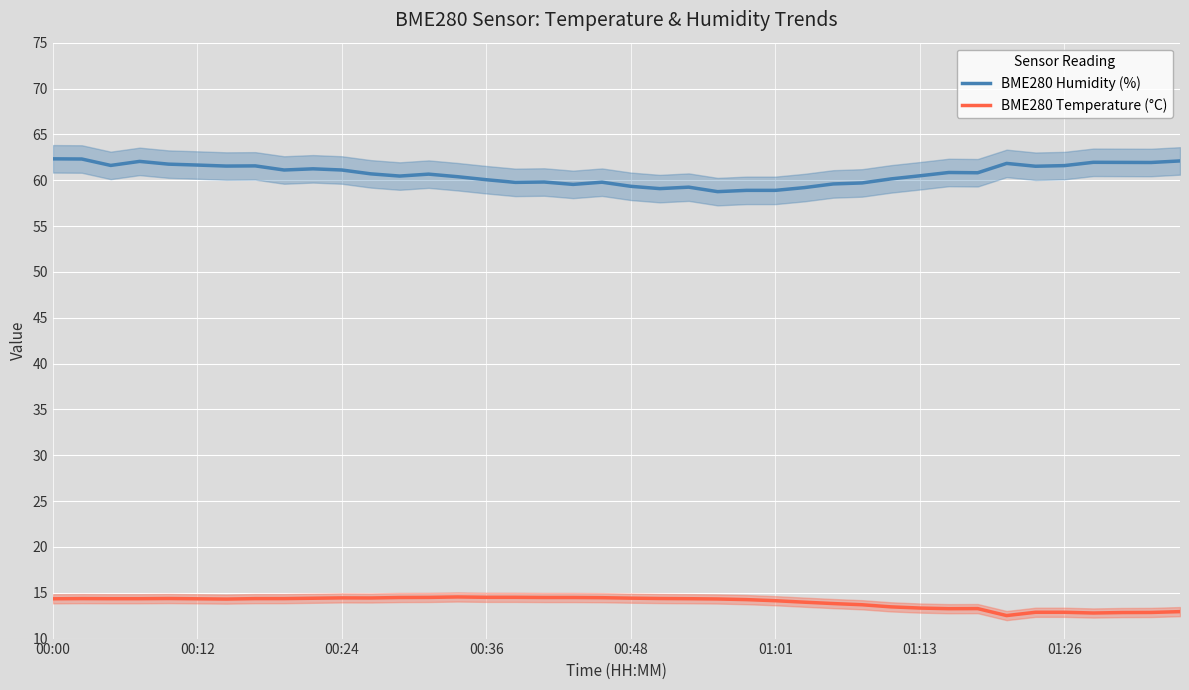

The value of BME280 Humidity (%) at 32 is 60.8. True or false?

True